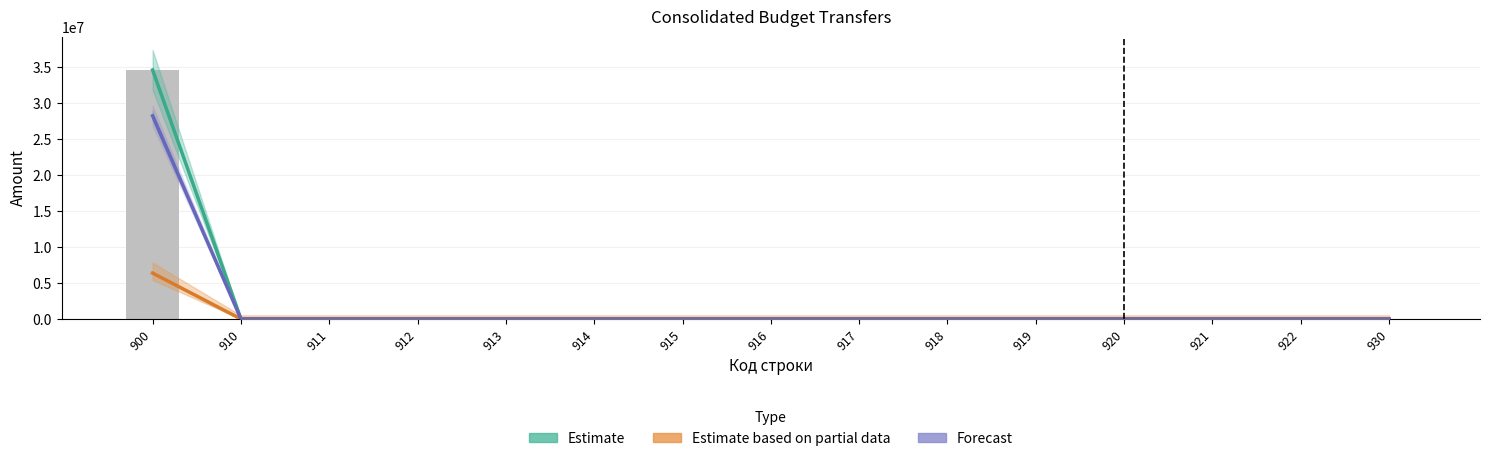

Rank the series at 922 from highest to lowest value.

Estimate, Estimate based on partial data, Forecast